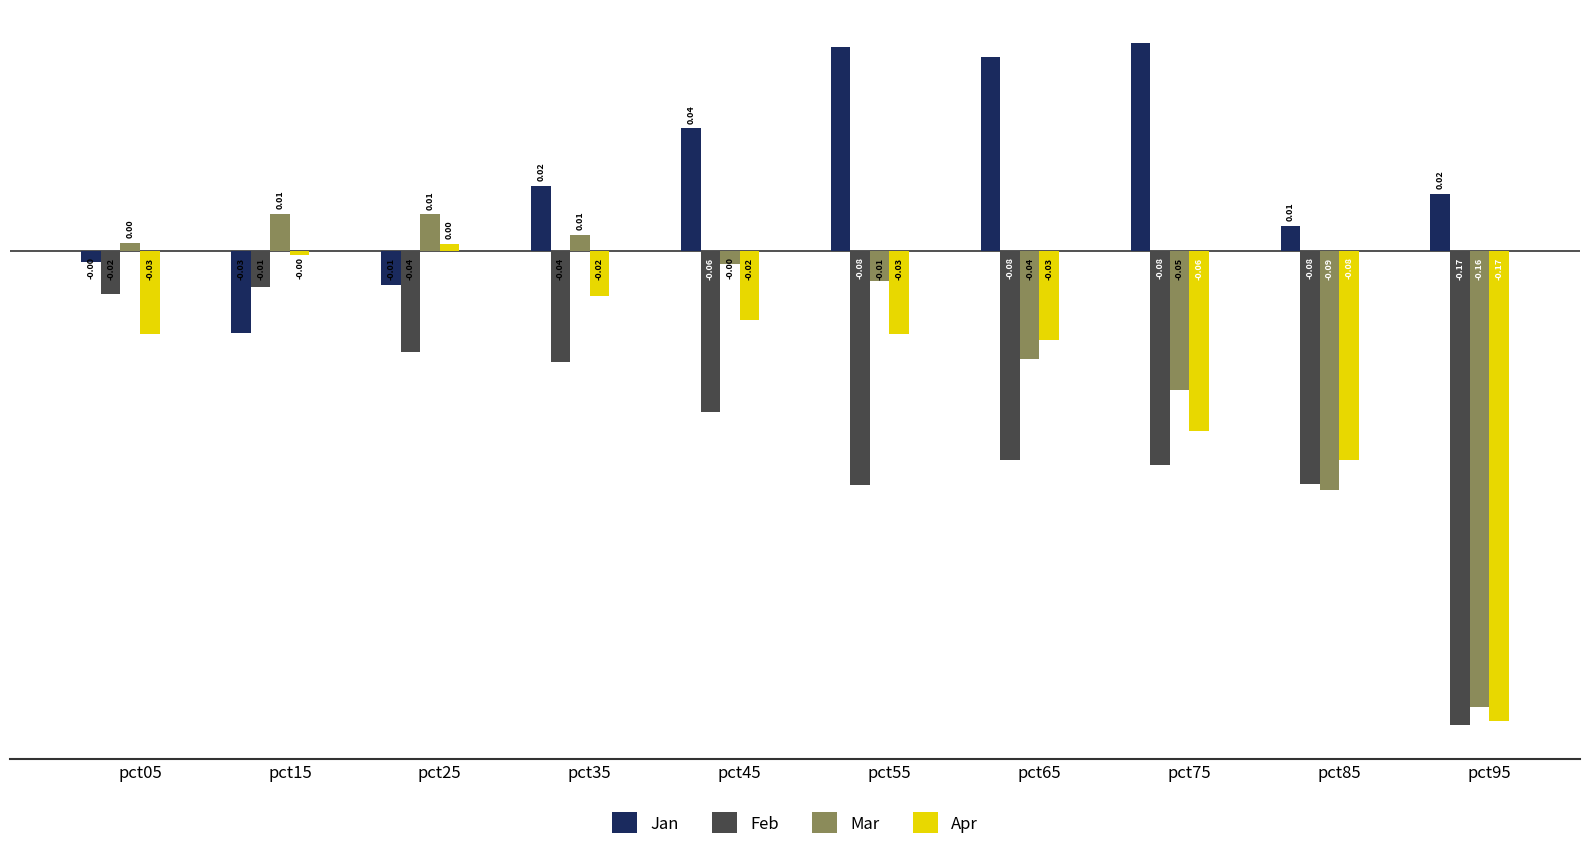

Which label corresponds to the smallest value in the chart?

pct95